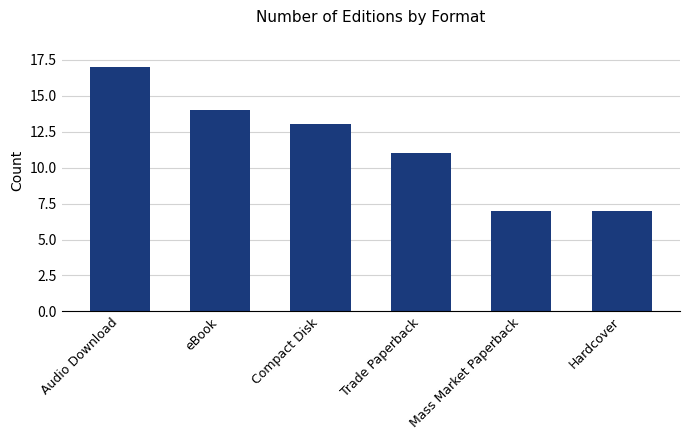

What is the ratio of the value at Trade Paperback to the value at Audio Download?

0.6